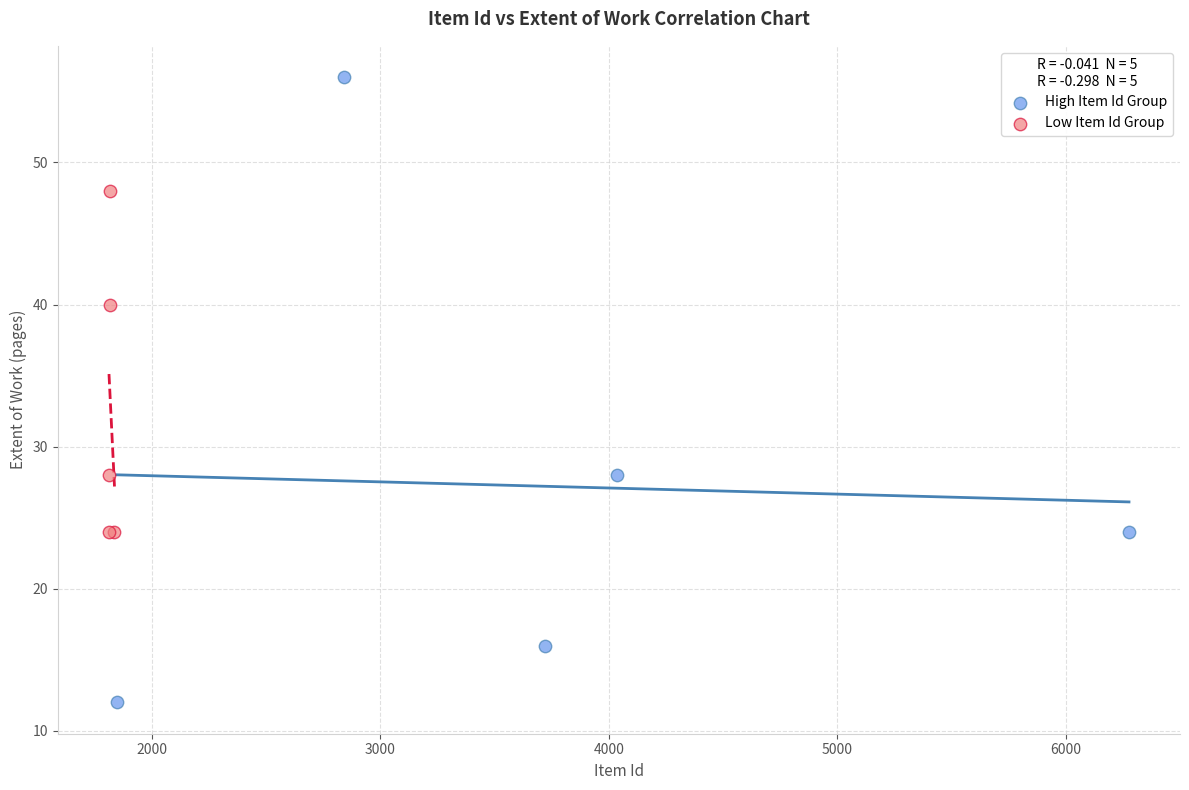

Which series has the widest spread of Y values?

High Item Id Group